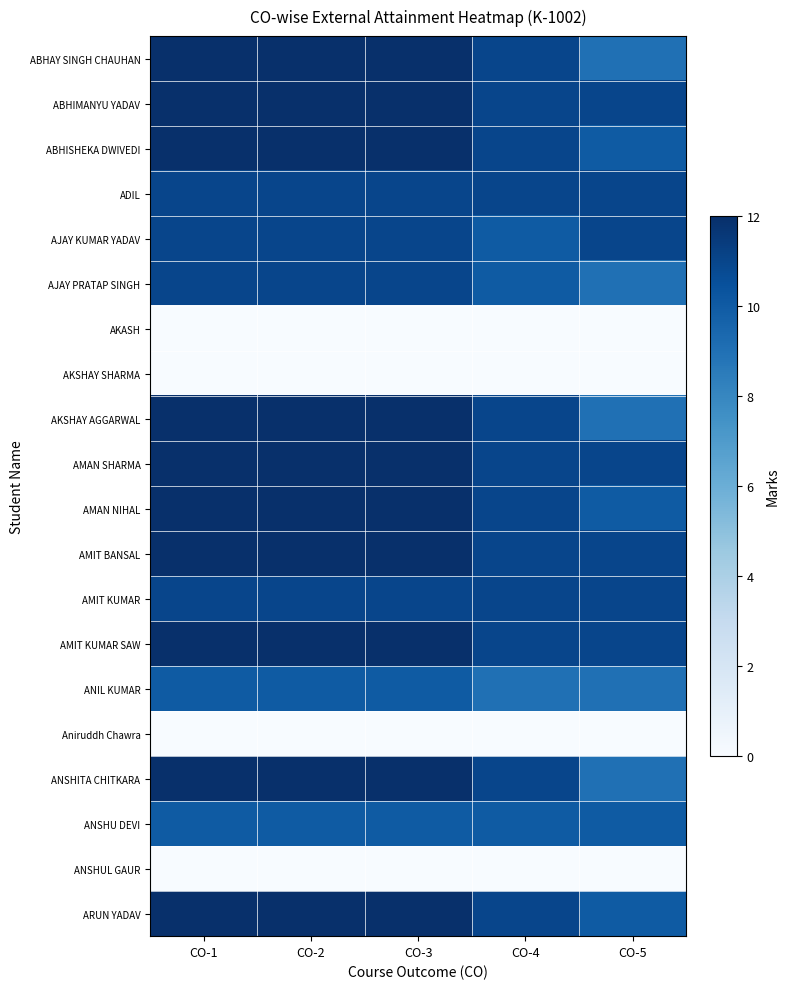

Which series has the largest total across all categories?

ABHIMANYU YADAV